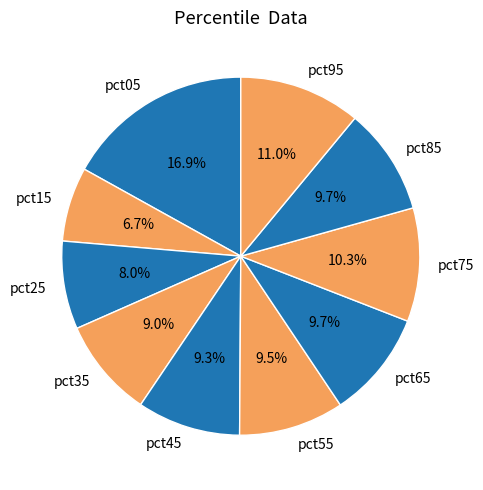

Count the number of slices in the pie.

10